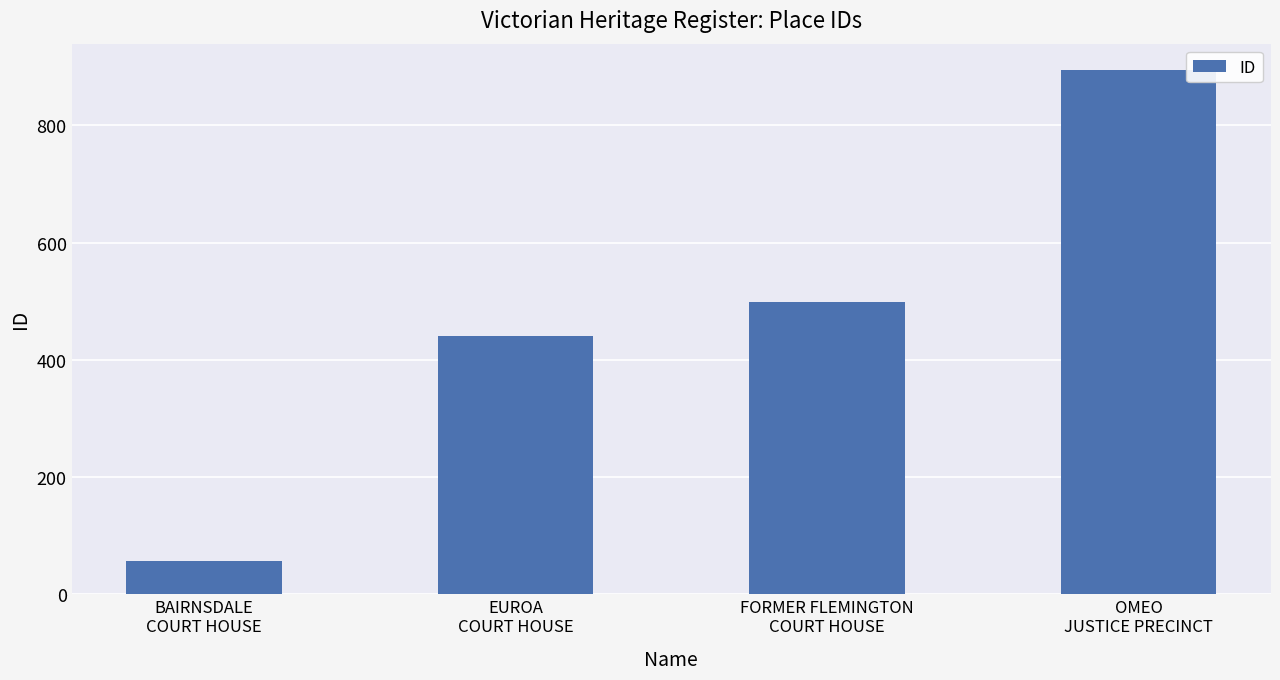

Count the number of data series in this chart.

1